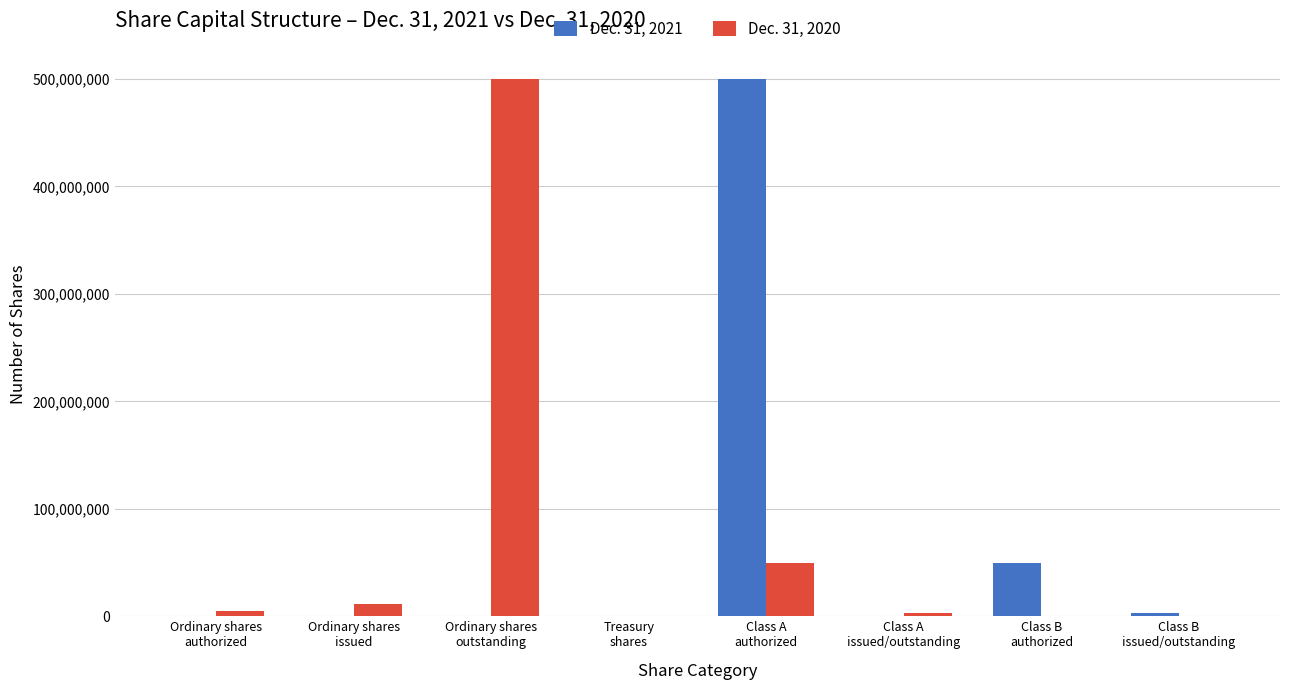

Between Ordinary shares
authorized and Class A
authorized, which series saw the biggest shift?

Dec. 31, 2021